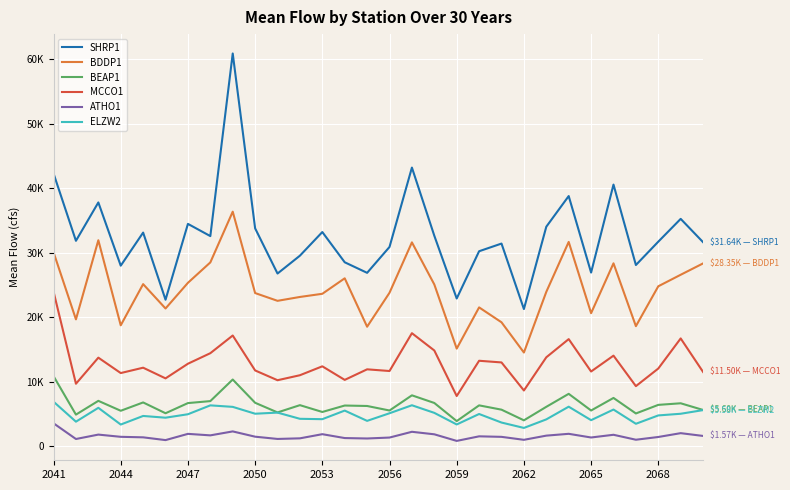

What are all the series names shown in the legend?

SHRP1, BDDP1, BEAP1, MCCO1, ATHO1, ELZW2